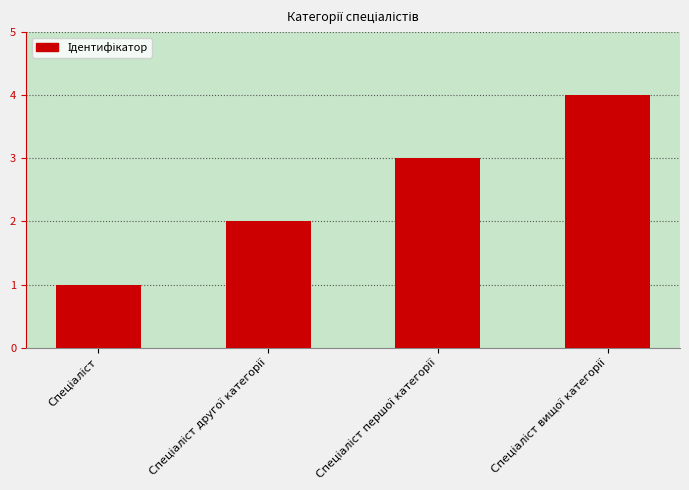

How many data points does each series have?

4